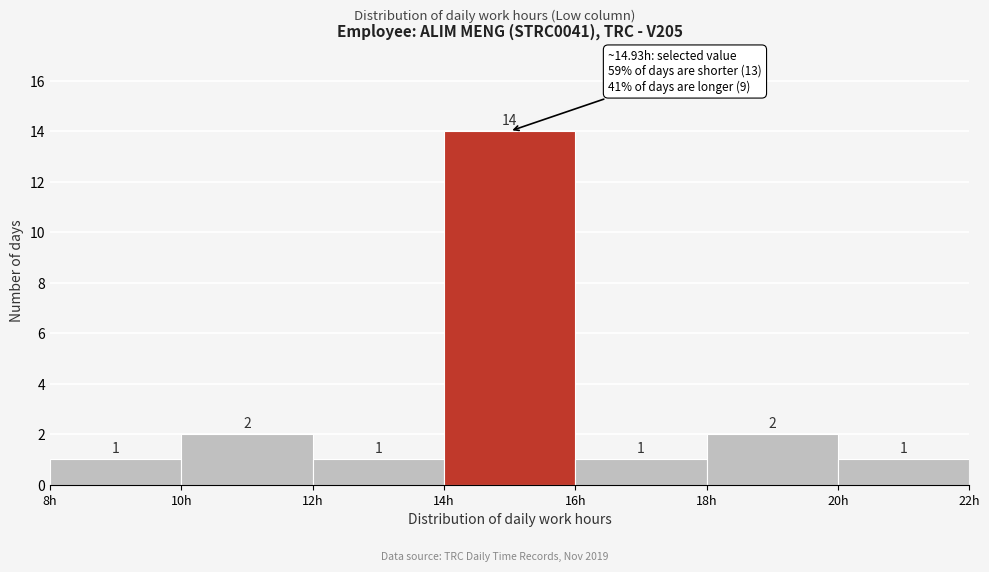

How tall is the bar that spans 18 to 20 on the x-axis?

2